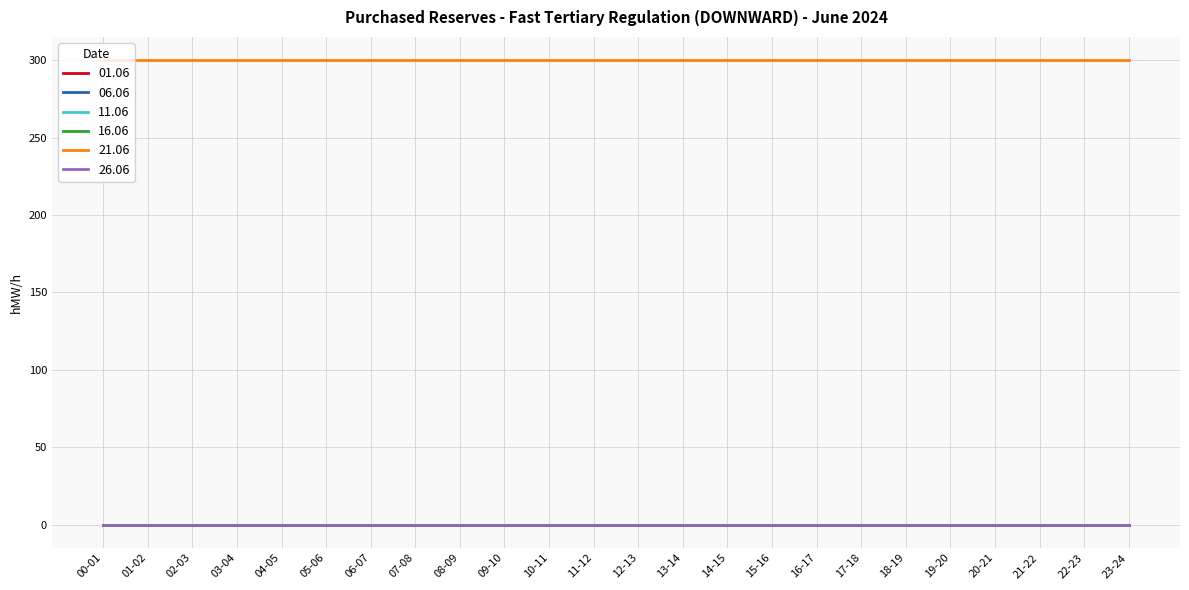

Rank the series at 03-04 from highest to lowest value.

21.06, 01.06, 06.06, 11.06, 16.06, 26.06